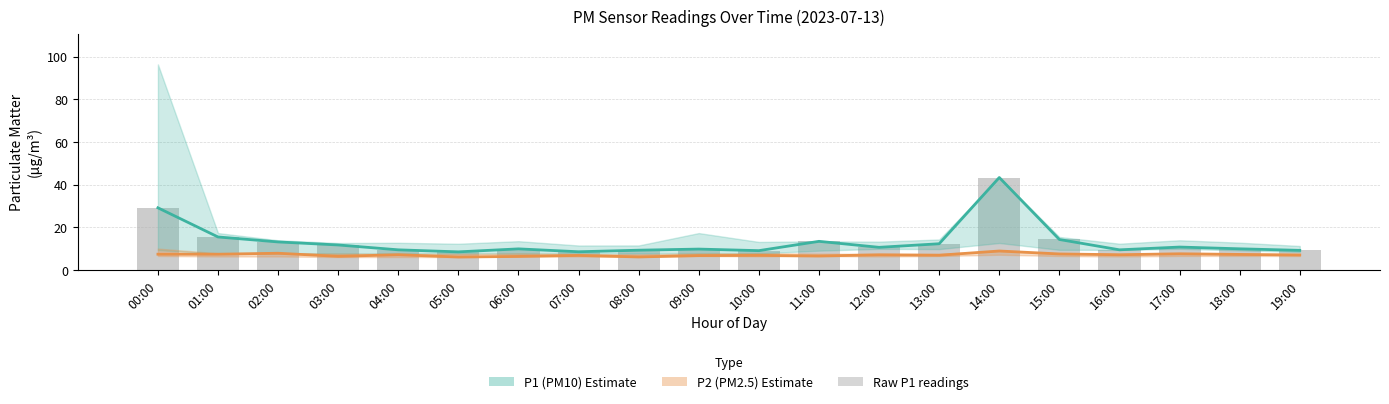

Between 05:00 and 06:00, which series saw the biggest shift?

P1 (PM10)